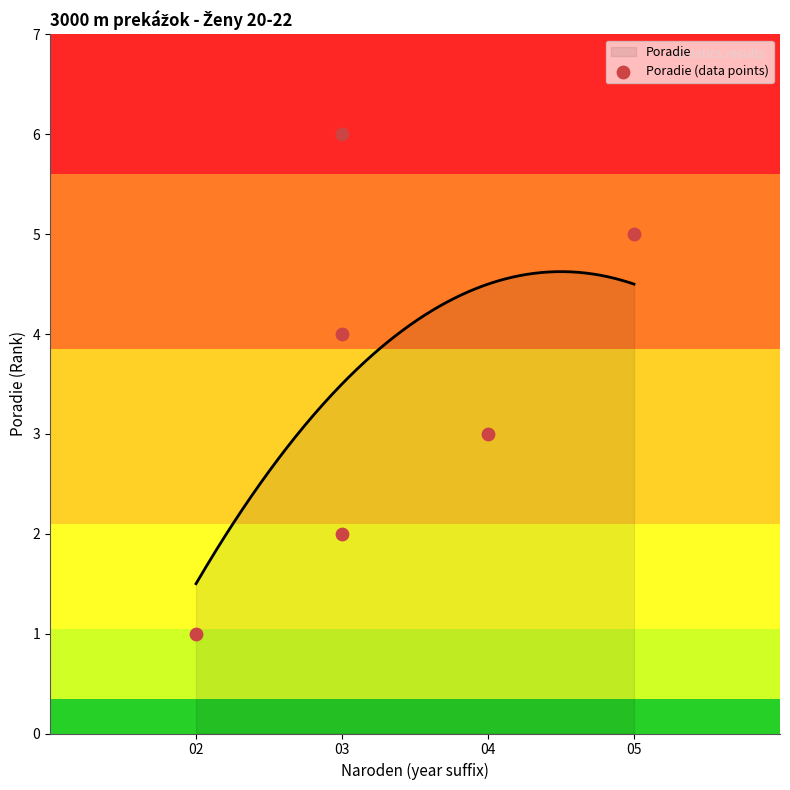

Between 05 and 03, which is larger?

05